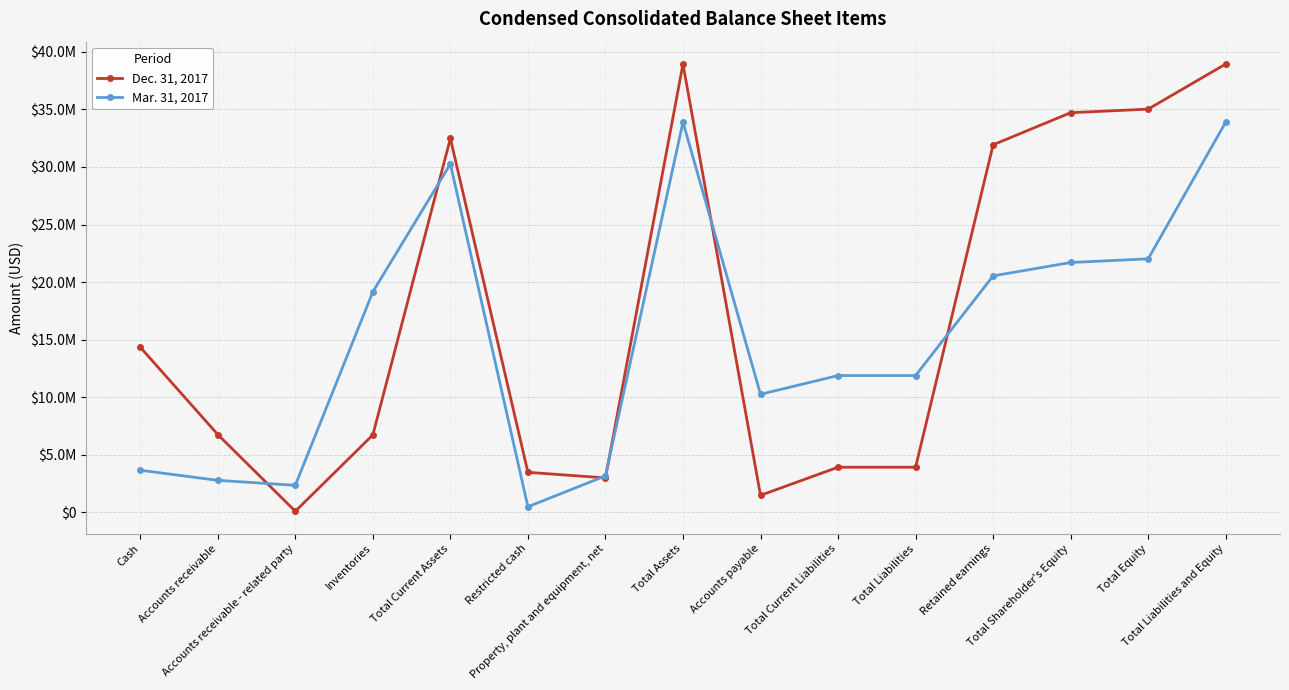

Does the chart have visible grid lines?

Yes